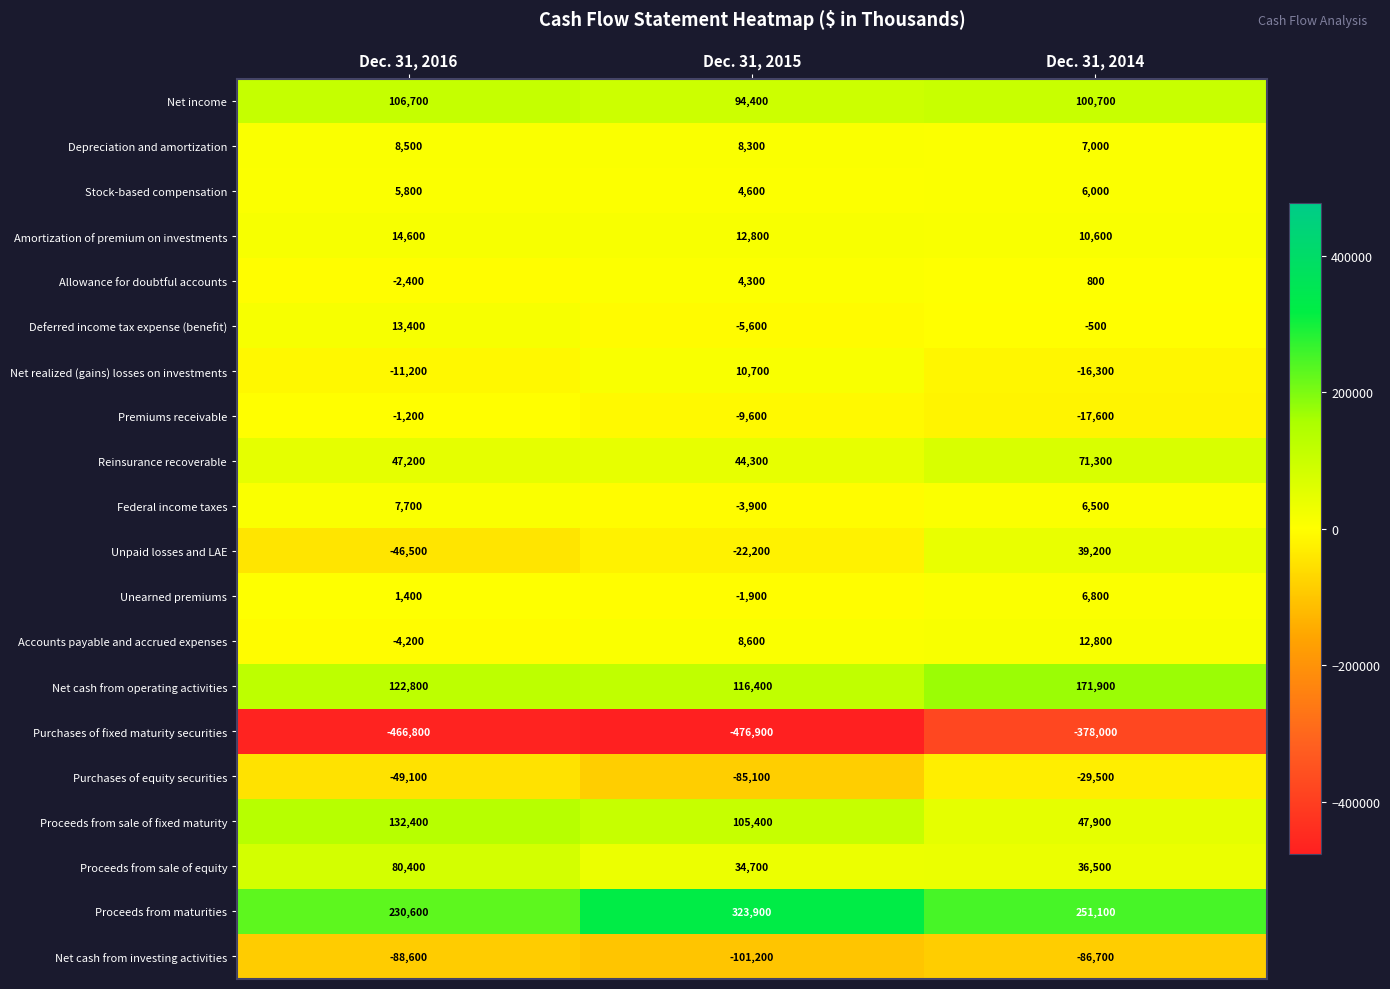

What is the difference between the maximum and minimum values in the Unpaid losses and LAE series?

85700